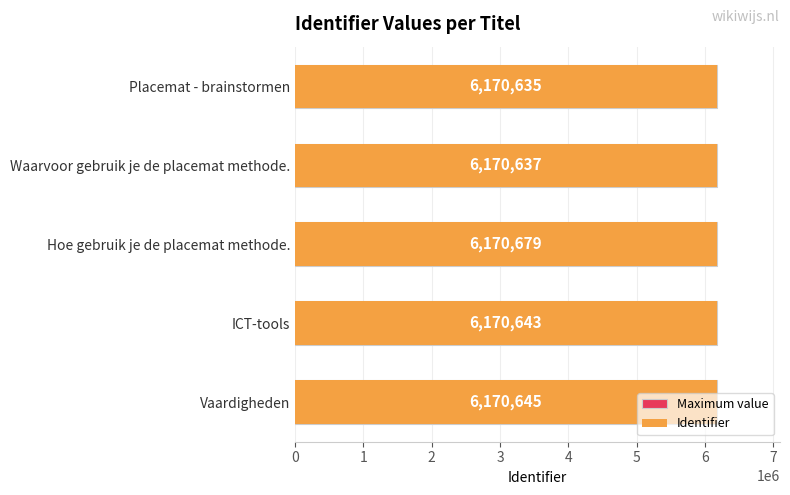

Between 1 and 3, which is larger?

1